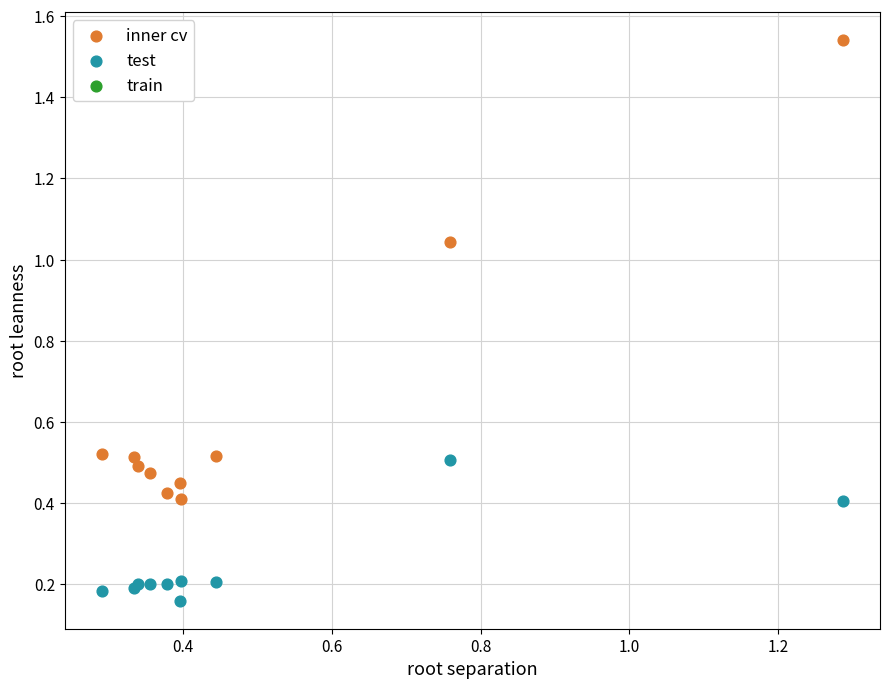

Which series contains the lowest Y value?

test